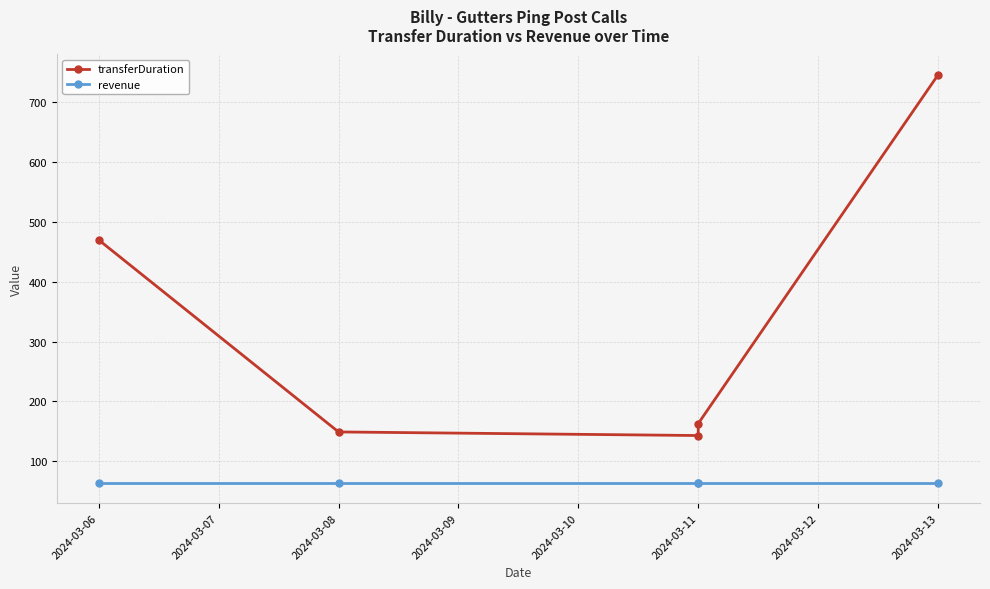

Between 2024-03-10 and 2024-03-07, which is larger?

2024-03-10